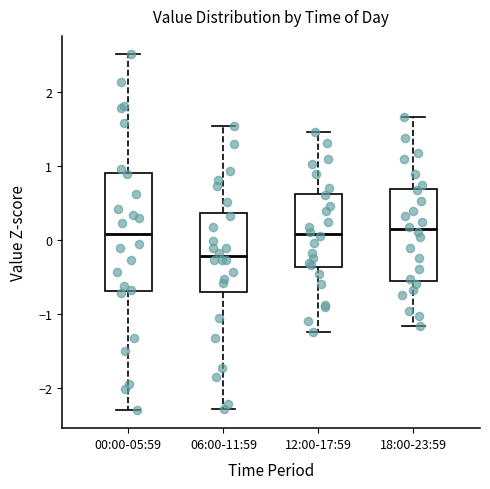

Which box's median line is the lowest?

06:00-11:59